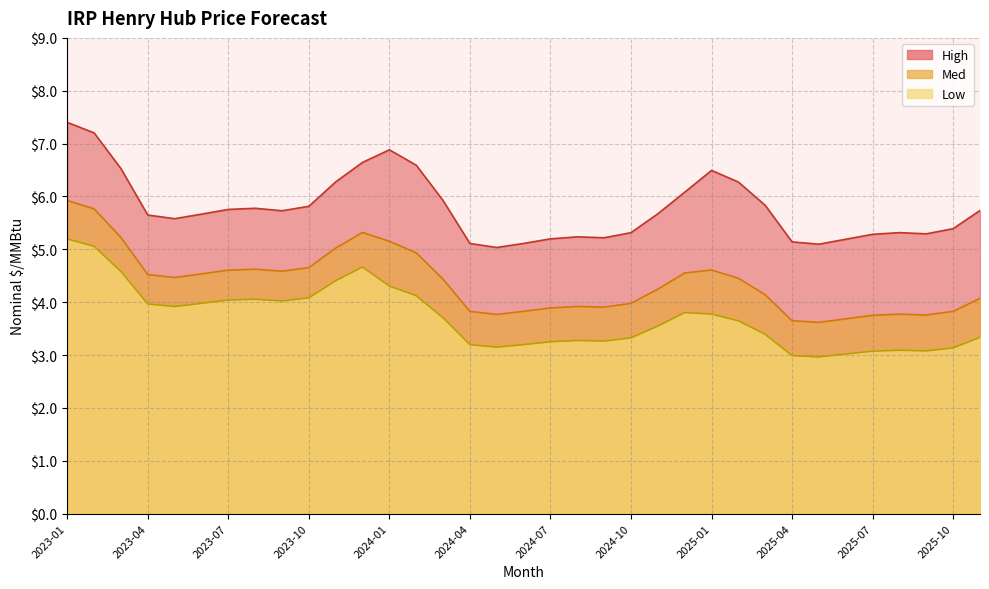

How many interior local valleys does the High series have?

6